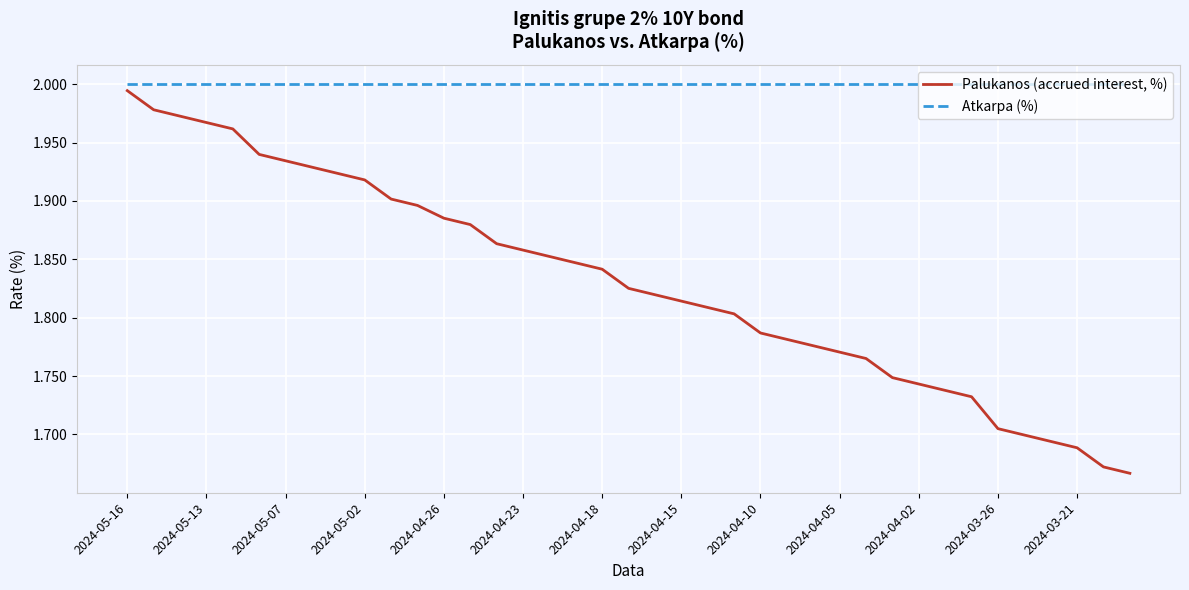

Rank the series by their maximum value, from highest to lowest.

Atkarpa (%), Palukanos (accrued interest, %)